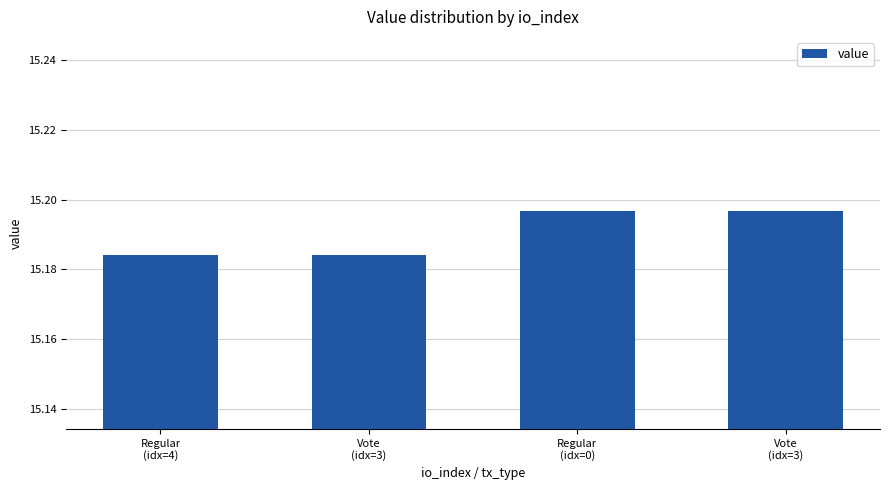

Rank the categories by value from lowest to highest.

Regular
(idx=4), Vote
(idx=3), Regular
(idx=0), Vote
(idx=3)